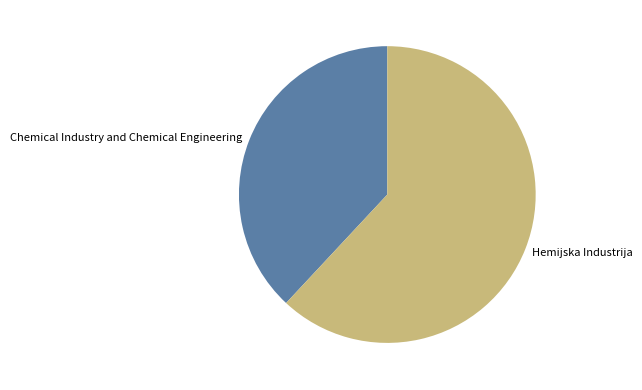

Do Hemijska Industrija and Chemical Industry and Chemical Engineering together represent more than half of the pie?

Yes